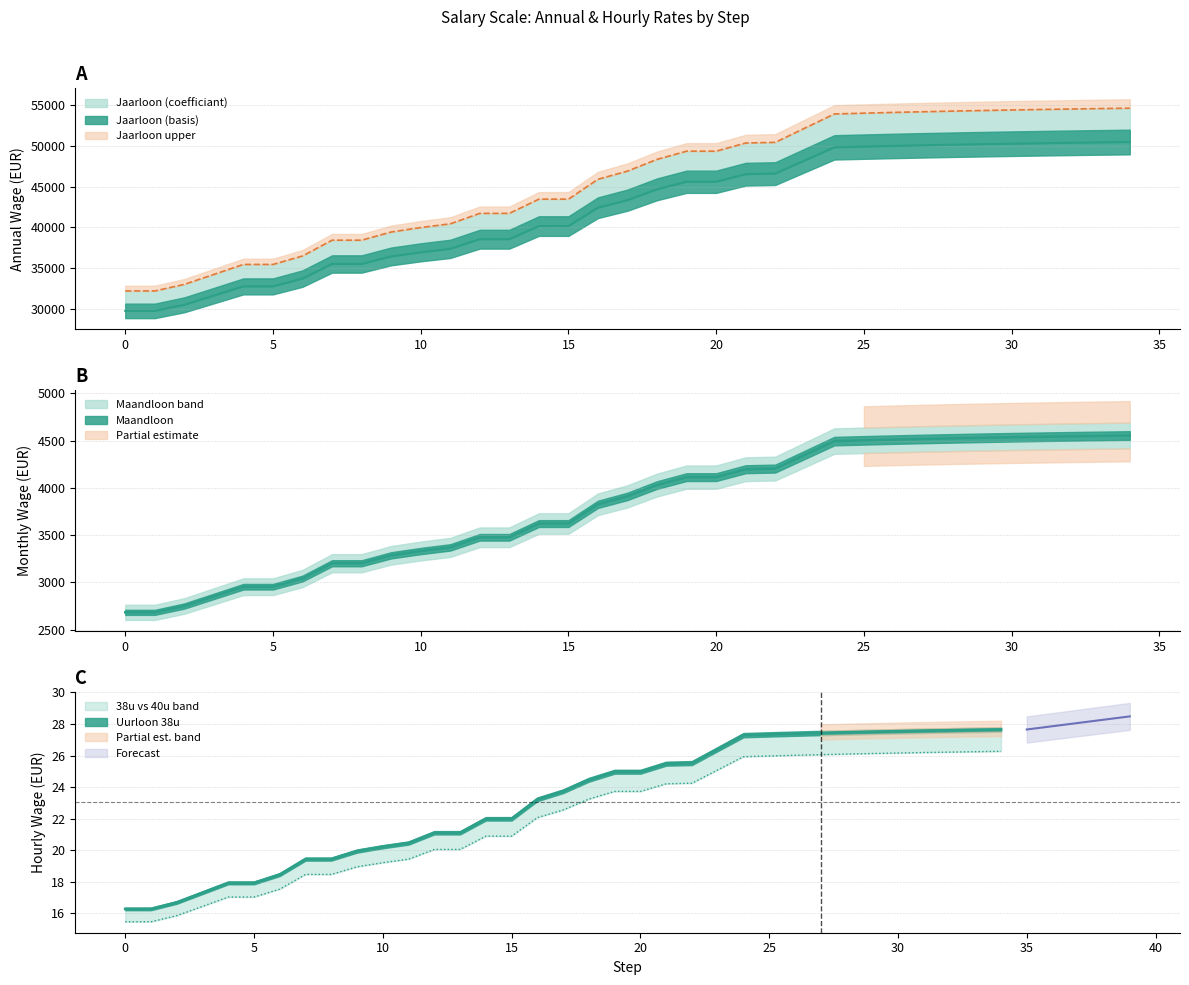

True or false: Uurloon 38u and Uurloon 40u intersect in this chart.

False